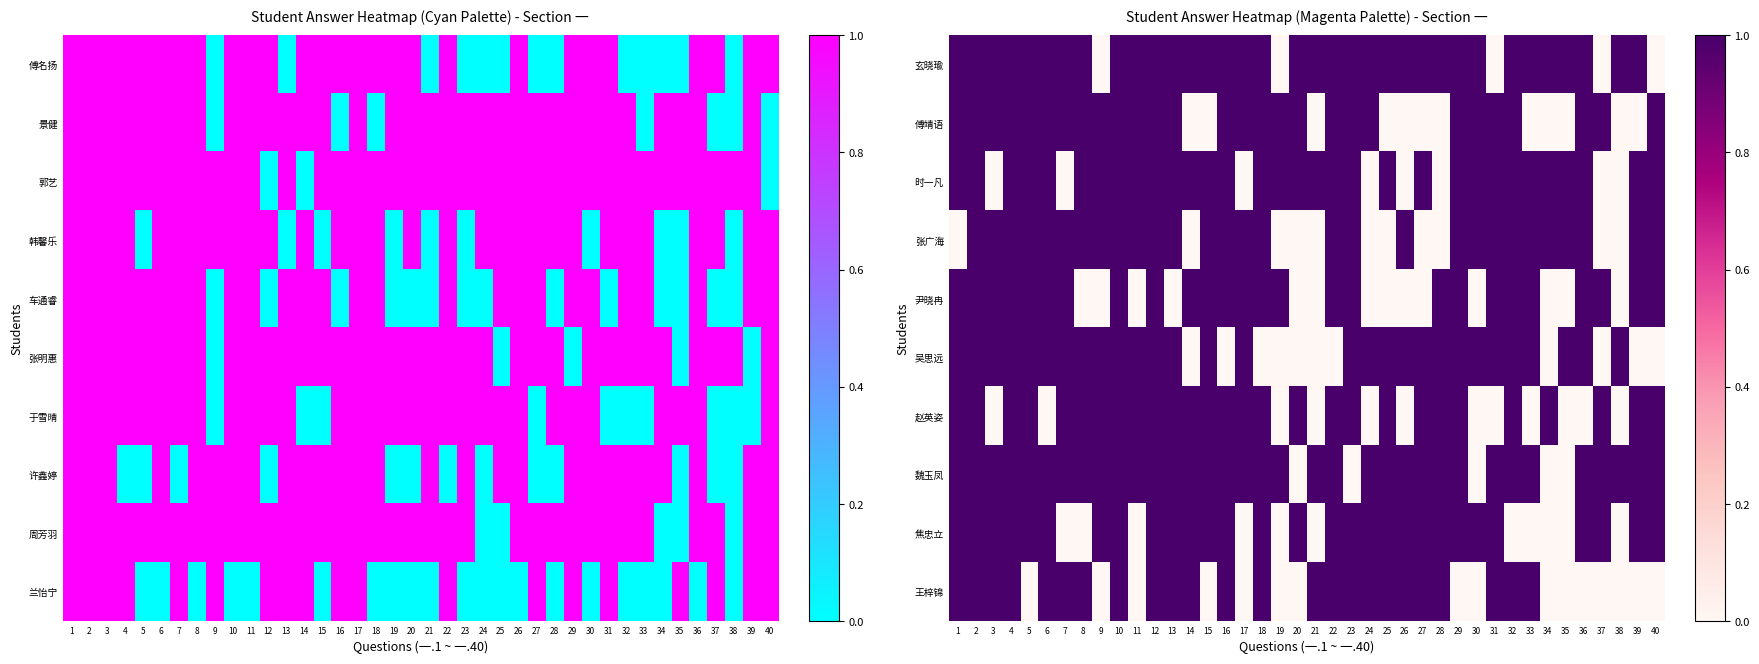

What is the approximate value of 魏玉凤 at 27?

1